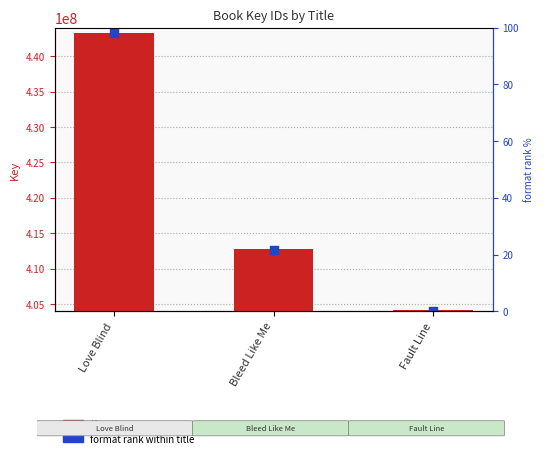

At how many categories does at least one series exceed 406793695?

2